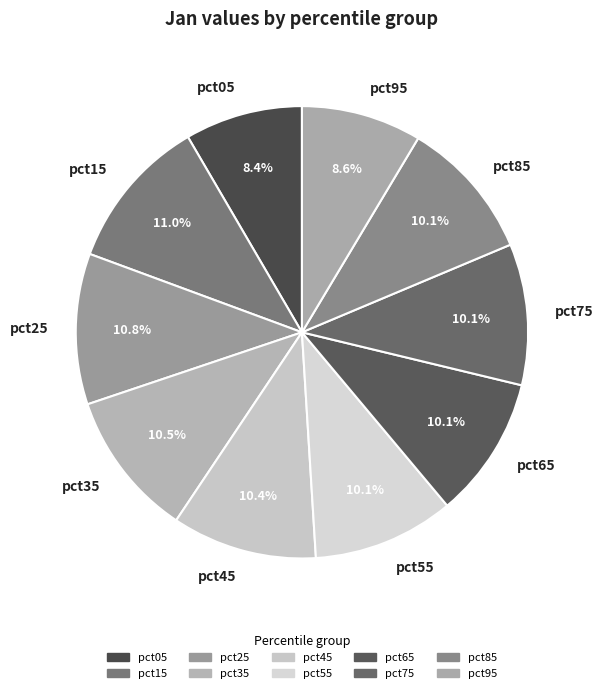

What is the total percentage of pct75 and pct25?

20.9%